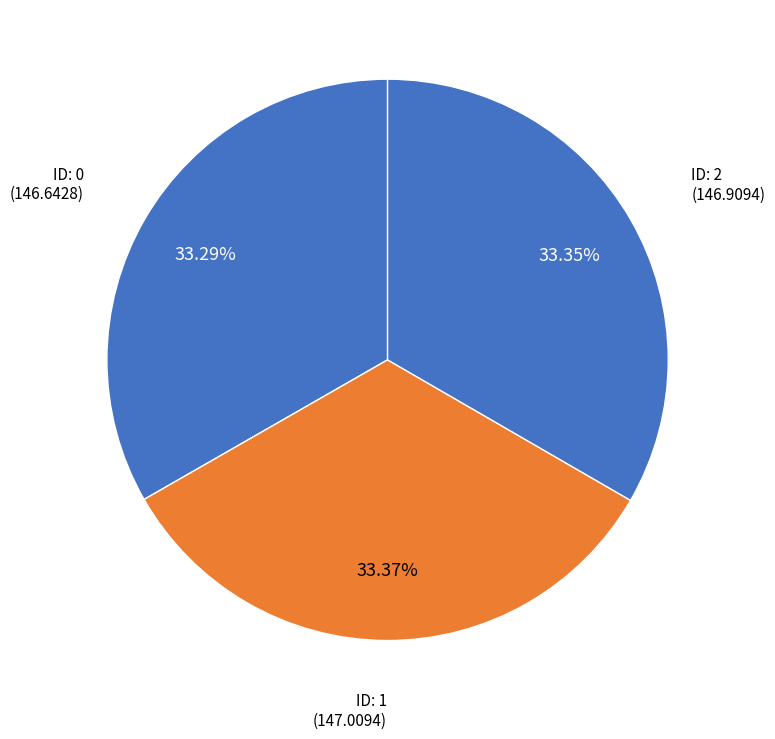

Does any single category account for the majority?

No